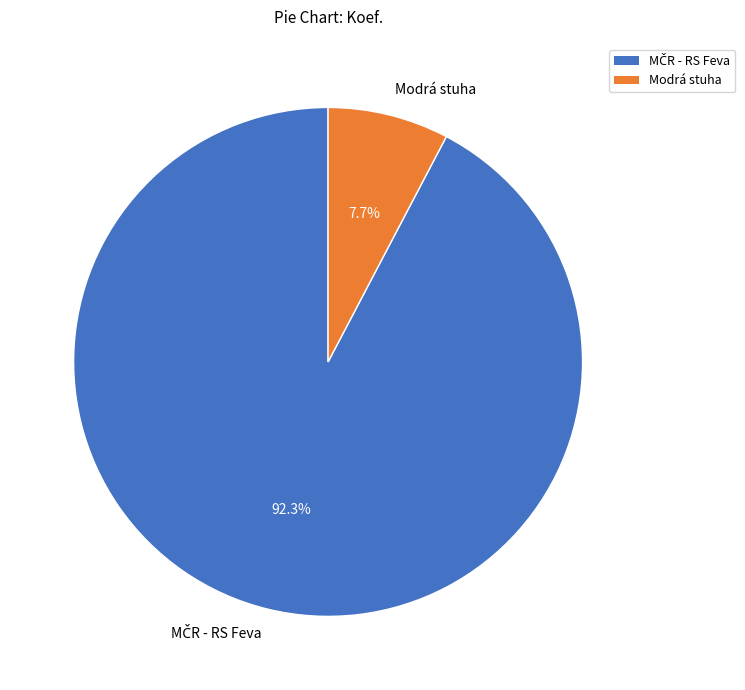

Is there a majority slice in this chart?

Yes